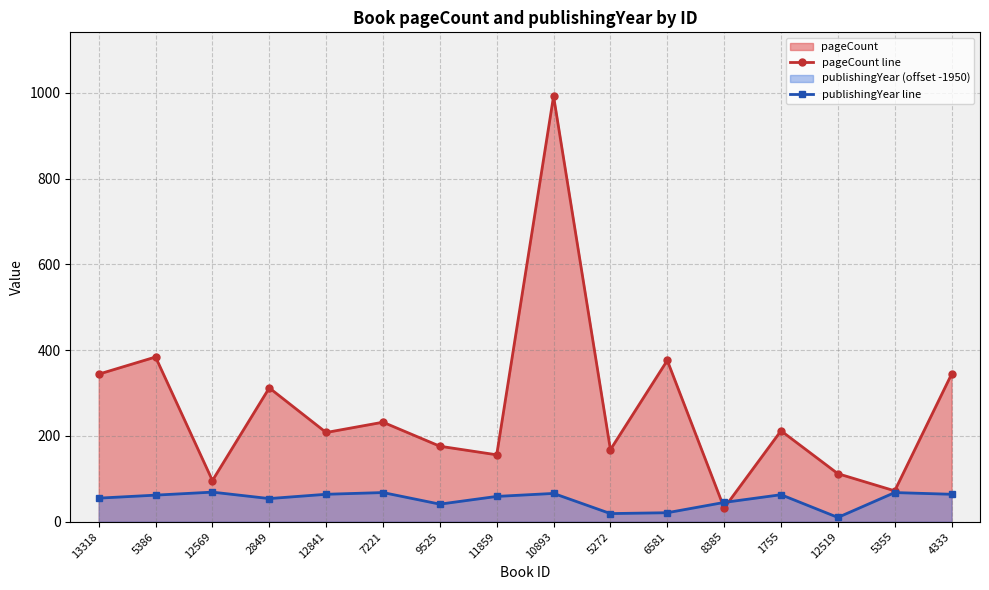

At which category is the sum across all series the highest?

10893